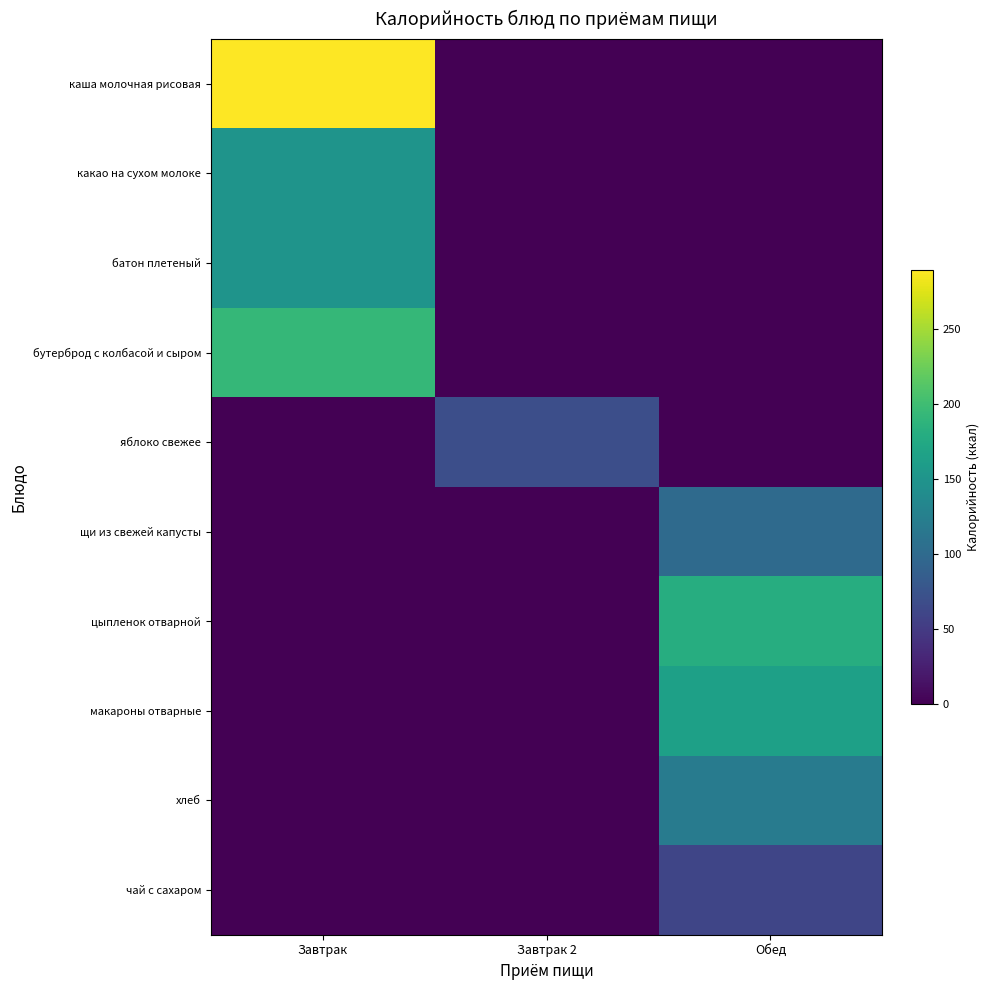

What is the spread (max minus min) of values at Обед?

180